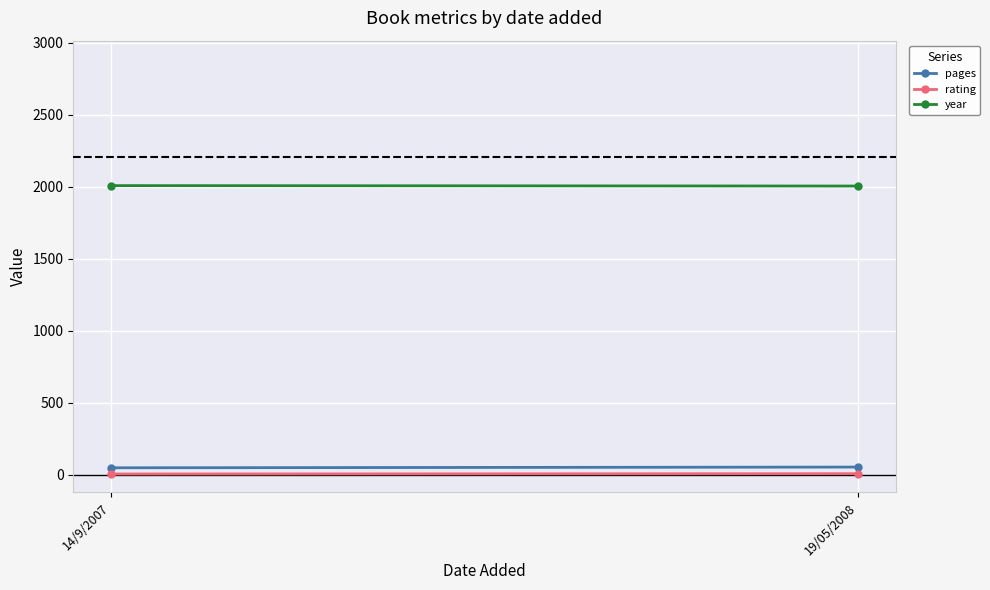

What is the difference between the rating values at 14/9/2007 and 19/05/2008?

2